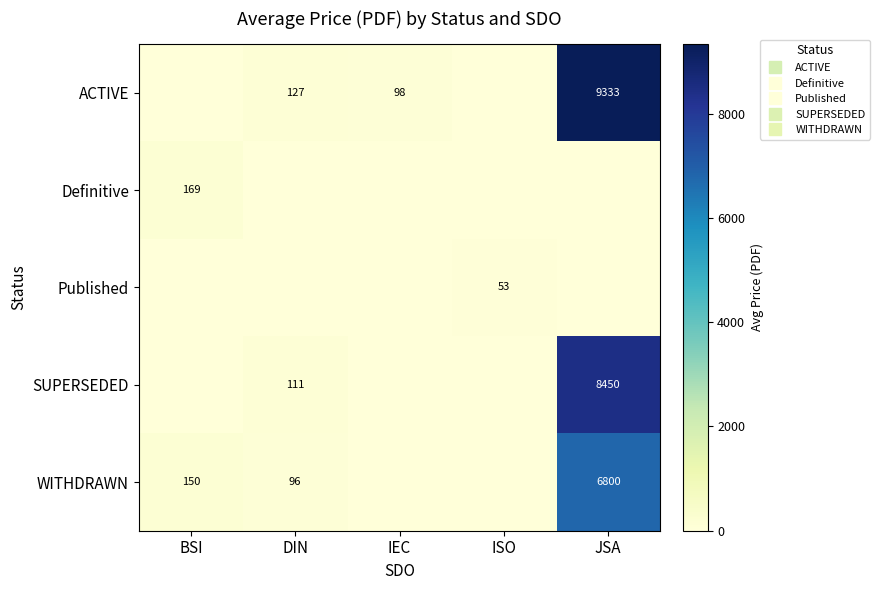

What is the approximate value of ACTIVE at JSA?

9333.3